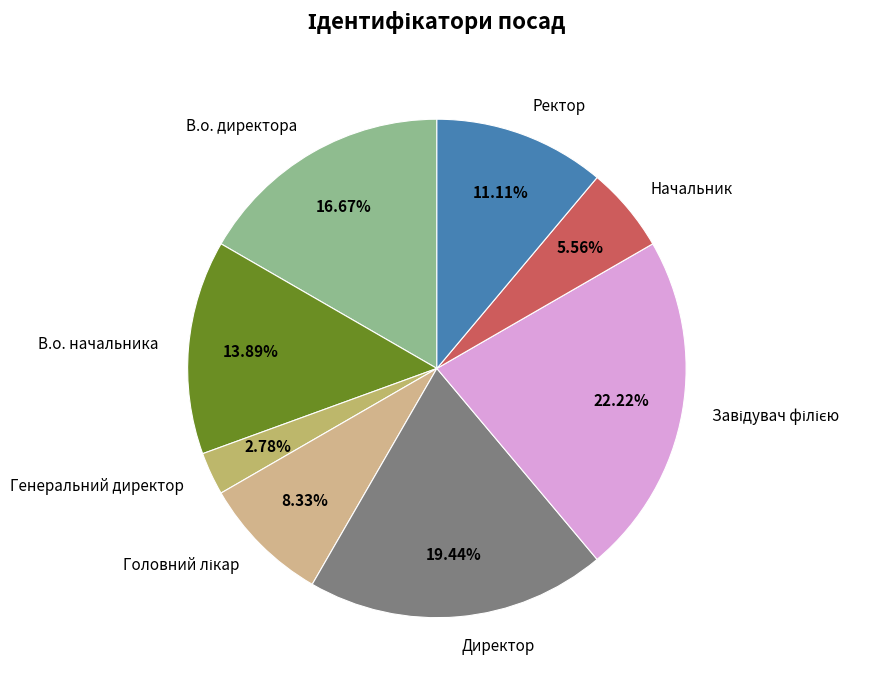

Is there any slice that represents more than half of the pie?

No